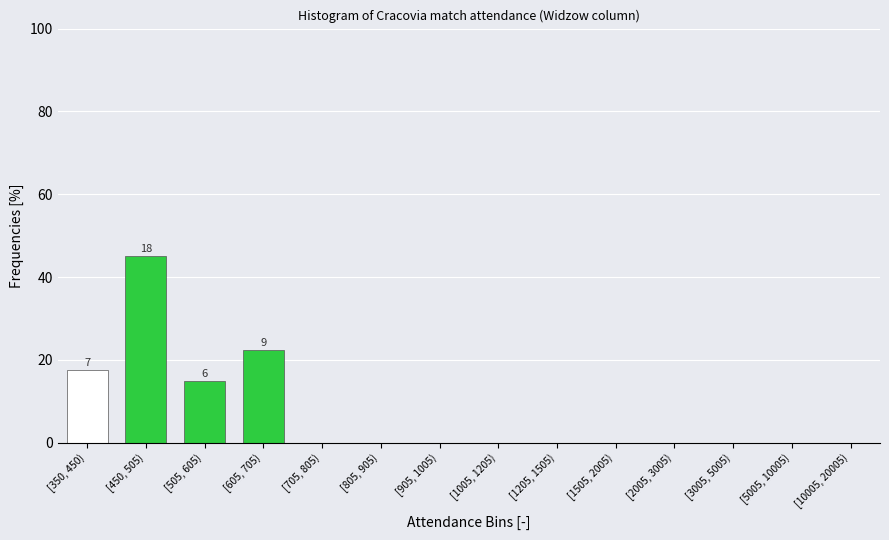

Reading right to left, list all the values displayed in this chart.

[10005, 20005)=0.0	[5005, 10005)=0.0	[3005, 5005)=0.0	[2005, 3005)=0.0	[1505, 2005)=0.0	[1205, 1505)=0.0	[1005, 1205)=0.0	[905, 1005)=0.0	[805, 905)=0.0	[705, 805)=0.0	[605, 705)=22.5	[505, 605)=15.0	[450, 505)=45.0	[350, 450)=17.5